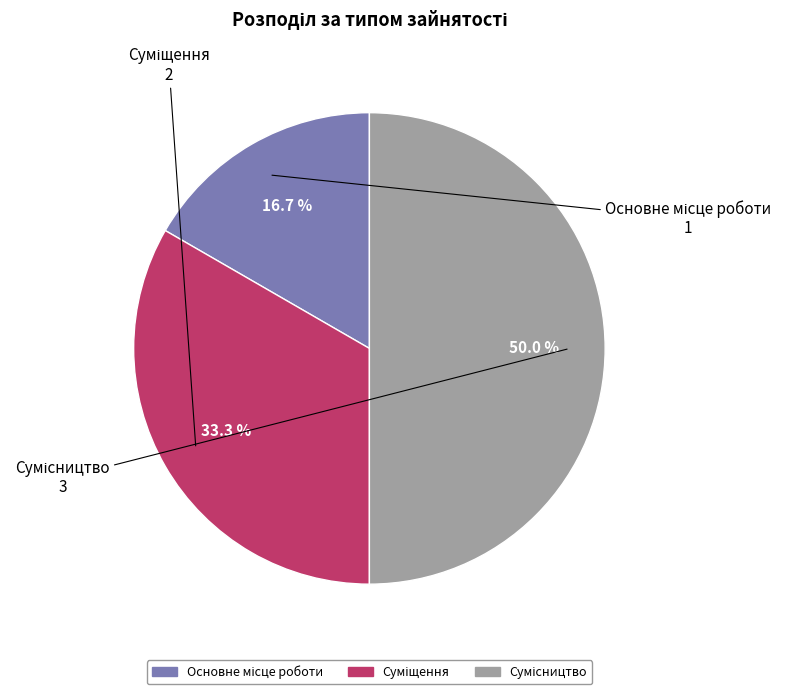

How many slices are in this pie chart?

3